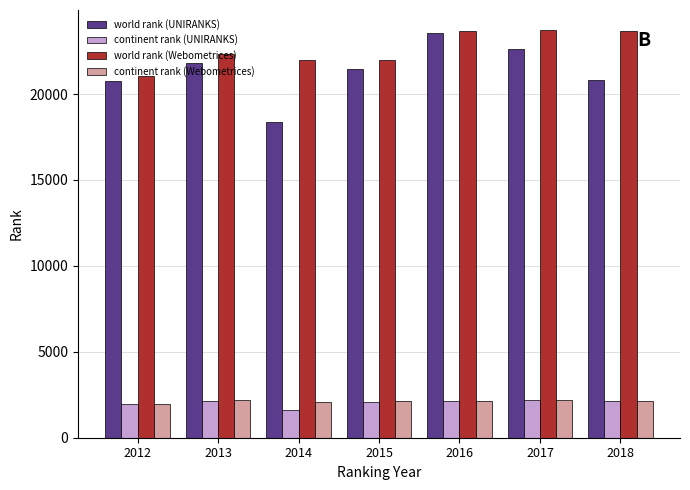

What is the average value of the continent rank (Webometrices) series?

2120